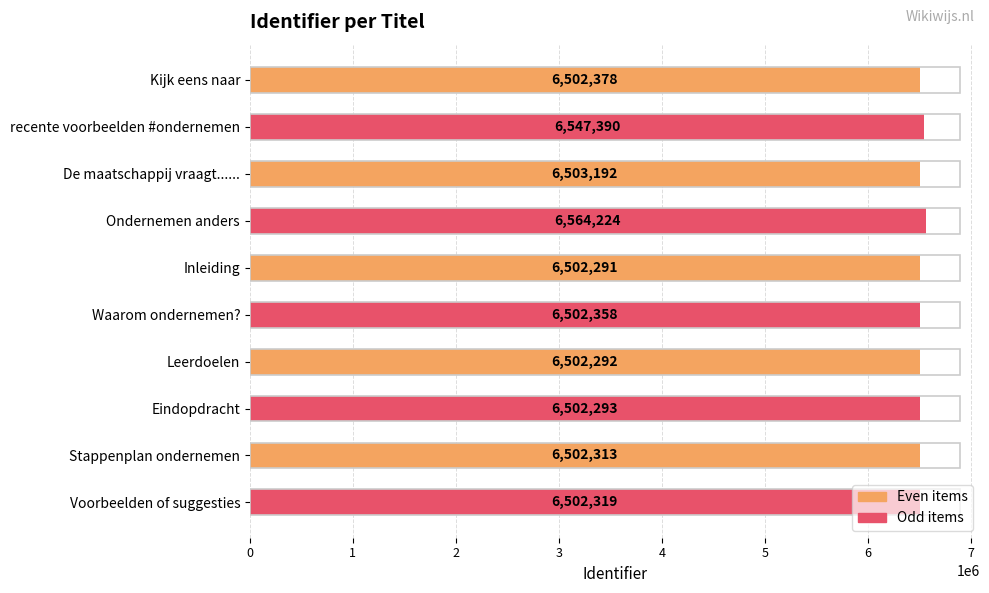

Which label corresponds to the smallest value in the chart?

Inleiding